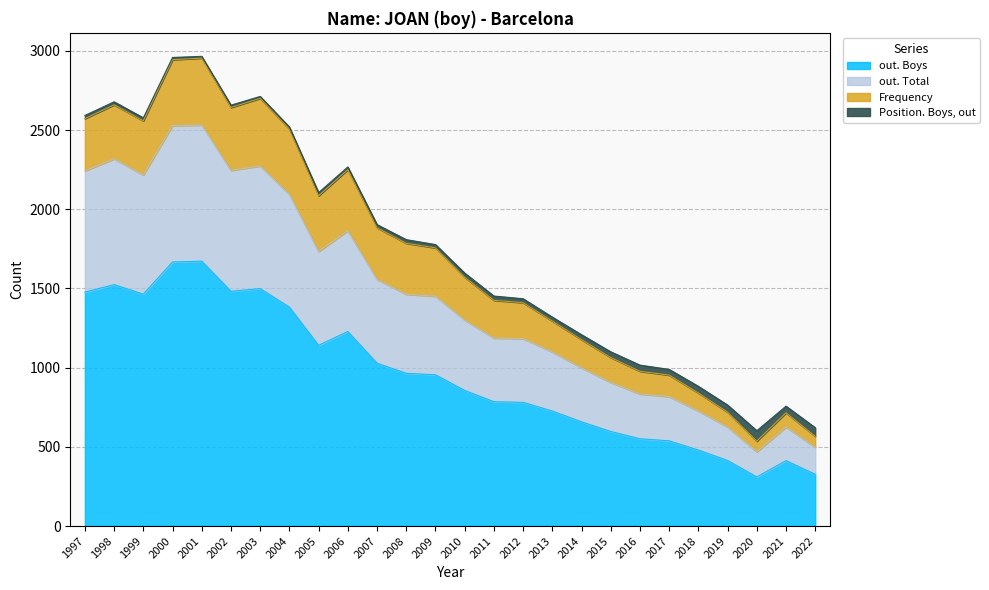

The out. Total series shows 3313 at 2001. True or false?

False